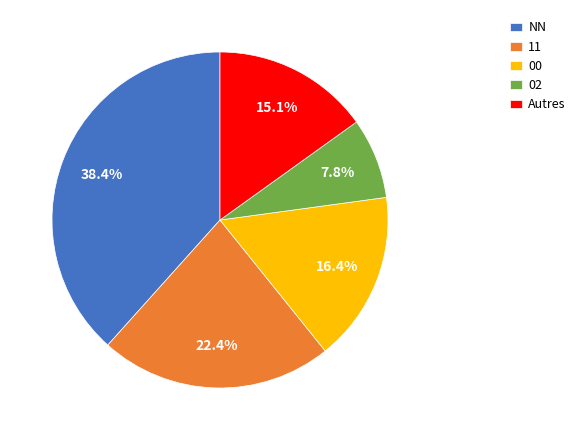

How many slices are in this pie chart?

5